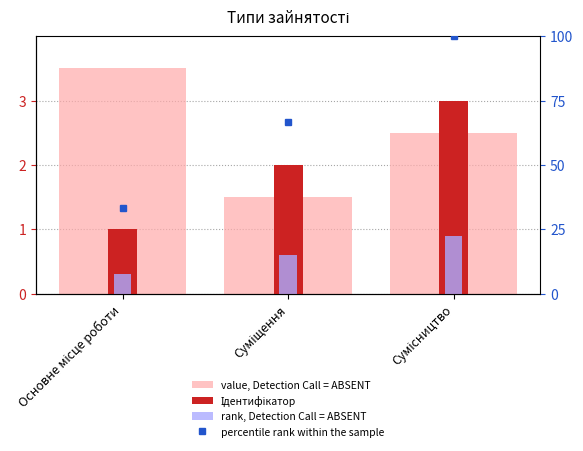

The value, Detection Call = ABSENT series shows 3.5 at Основне місце роботи. True or false?

True